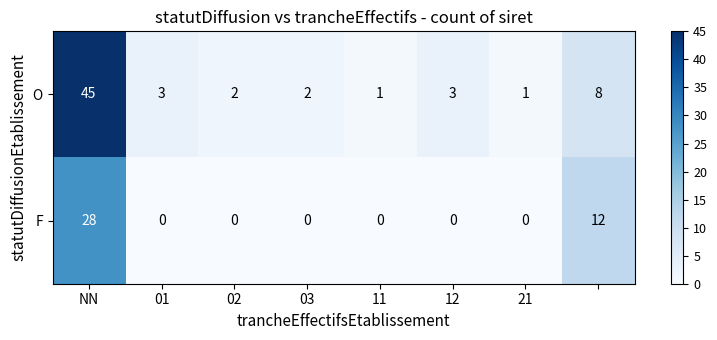

Rank the series by their average value, from highest to lowest.

O, F